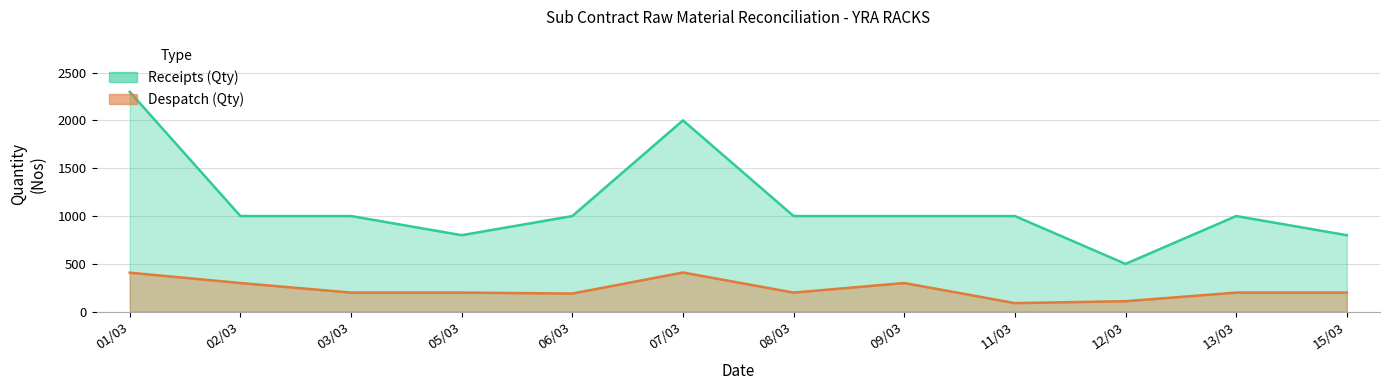

Which series changed the most between 02/03 and 03/03?

Despatch (Qty)